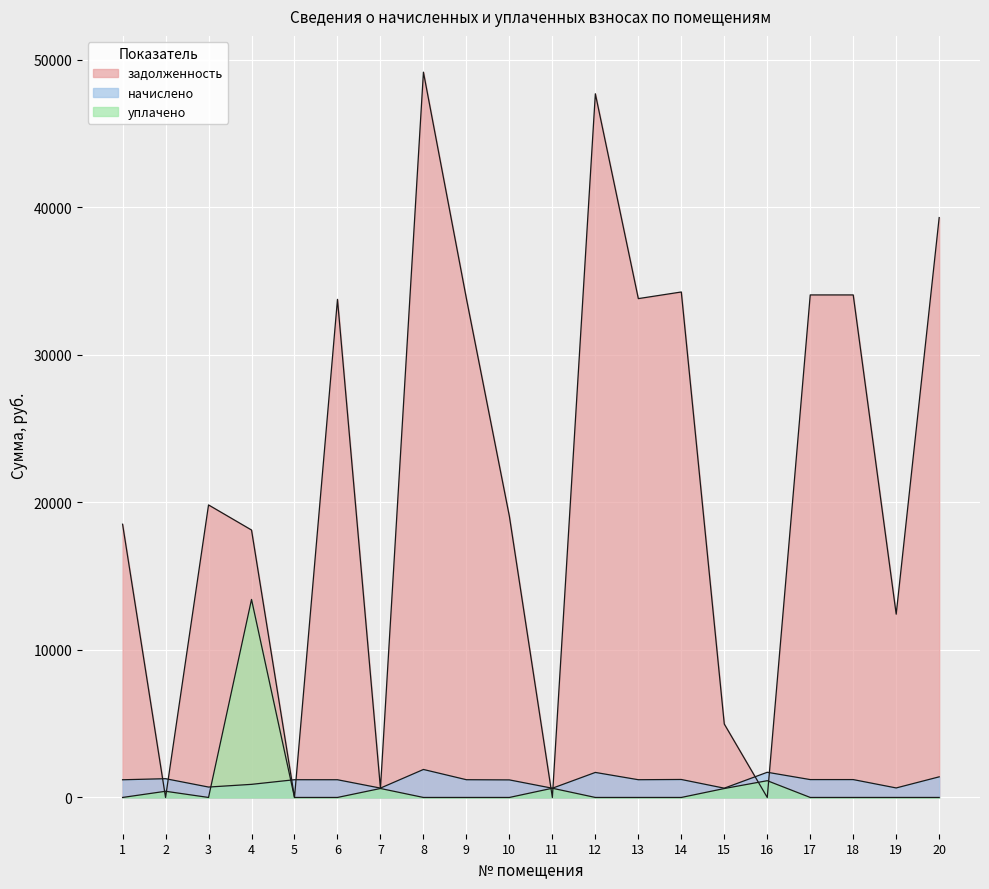

Which series has the largest total across all categories?

задолженность